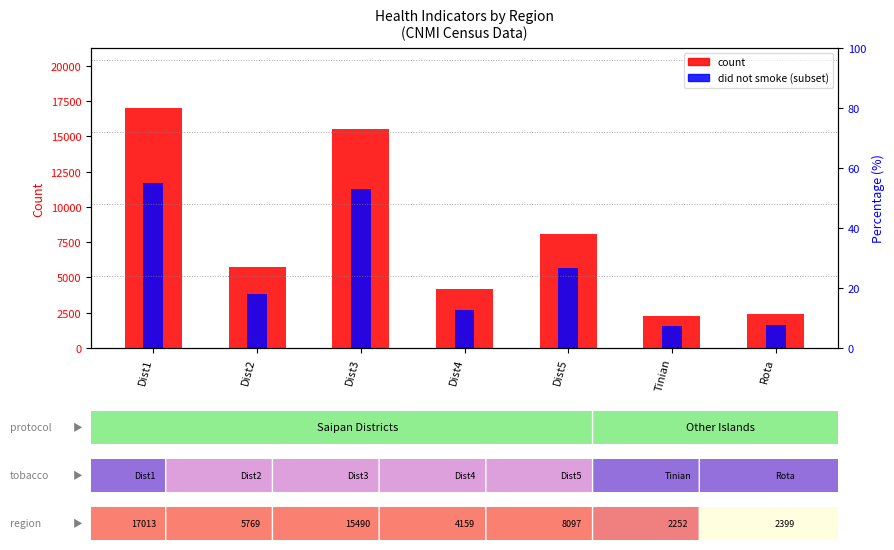

Which label corresponds to the largest value in the chart?

Dist1